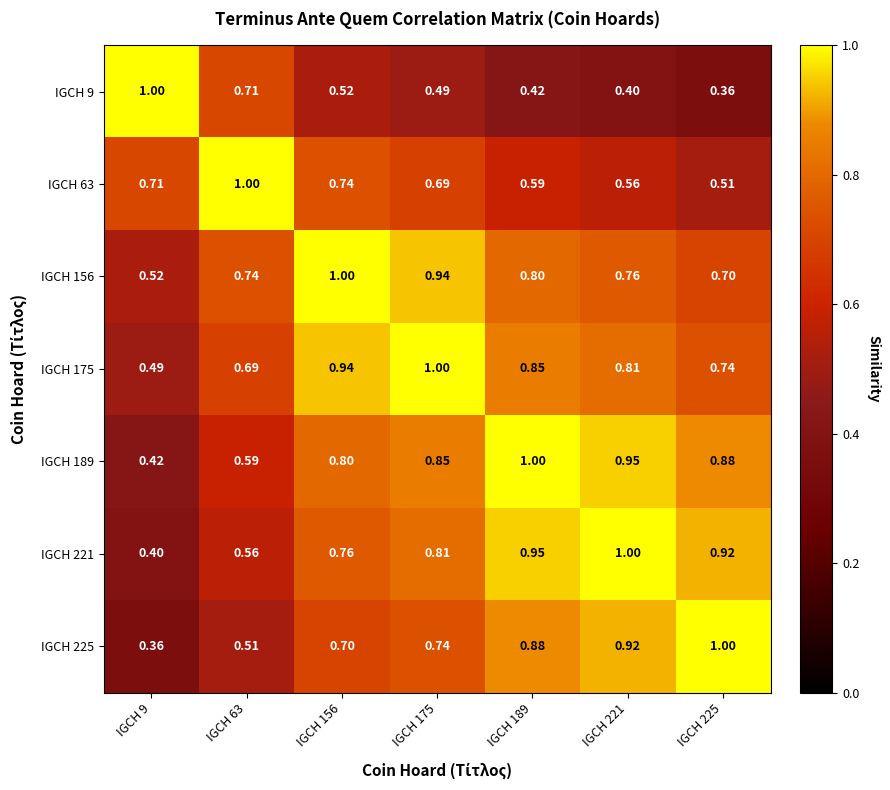

At which category is the sum across all series the highest?

IGCH 175